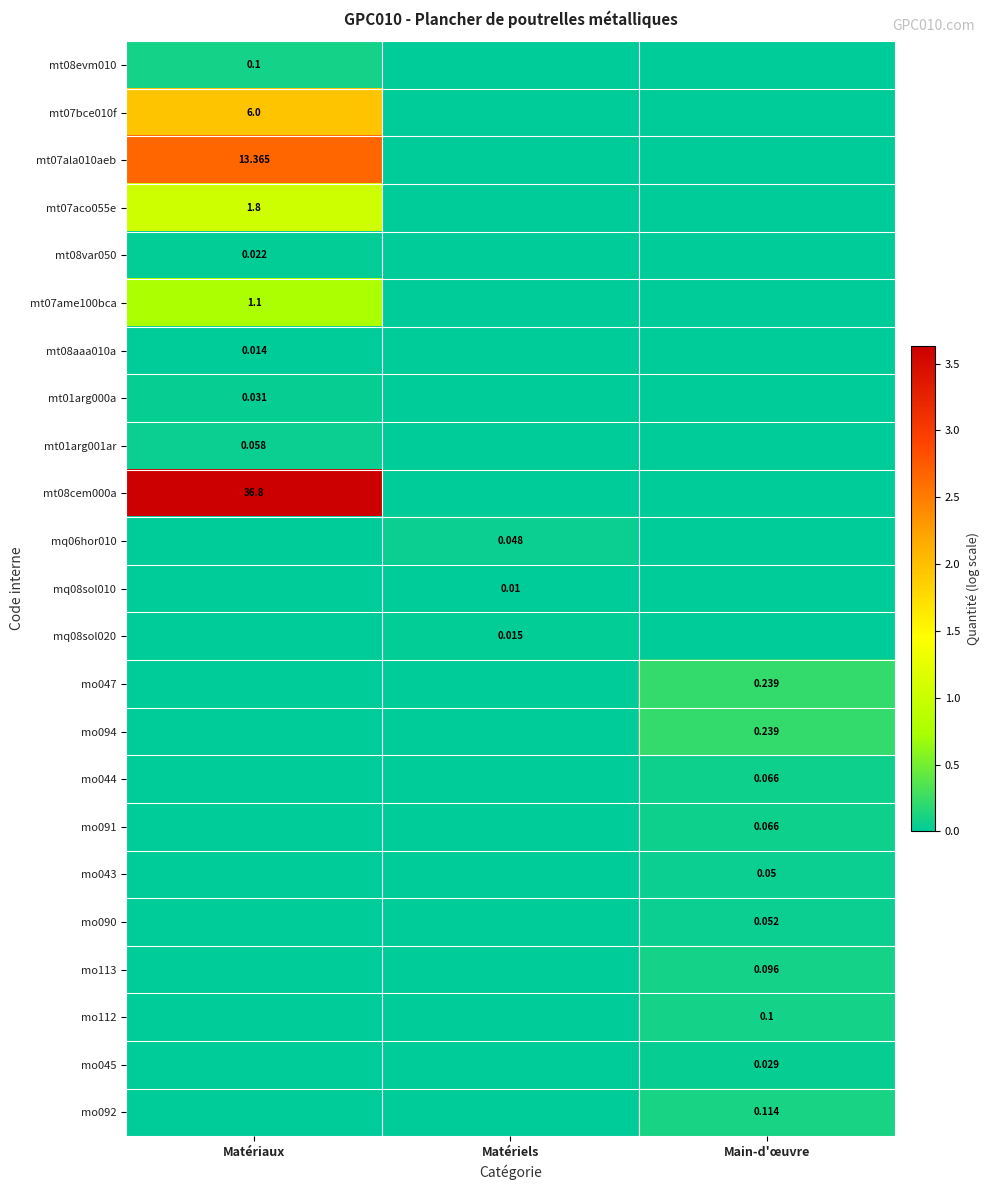

How many distinct data groups are displayed?

23